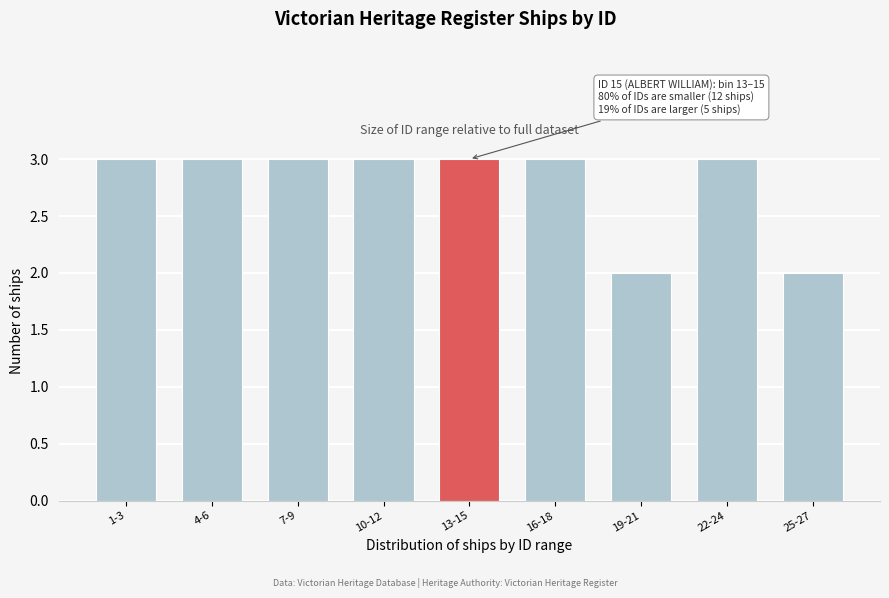

Reading left to right, transcribe all the data shown in this chart.

1-3=3	4-6=3	7-9=3	10-12=3	13-15=3	16-18=3	19-21=2	22-24=3	25-27=2